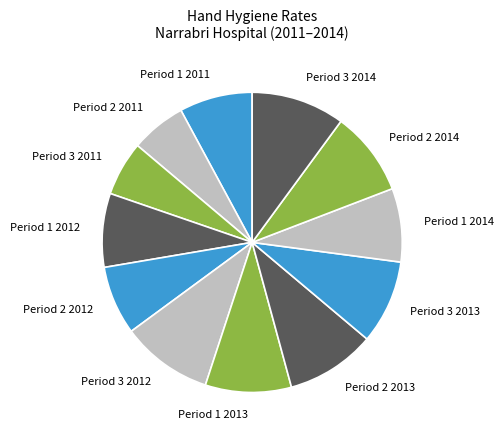

The Period 2 2013 slice represents 10% of the pie. True or false?

True